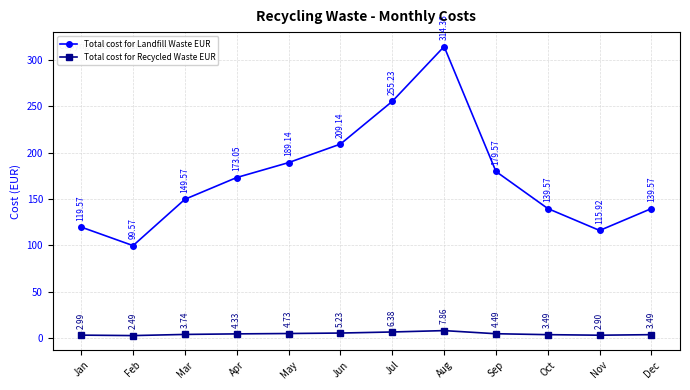

What is the total value across all series at Oct?

143.1